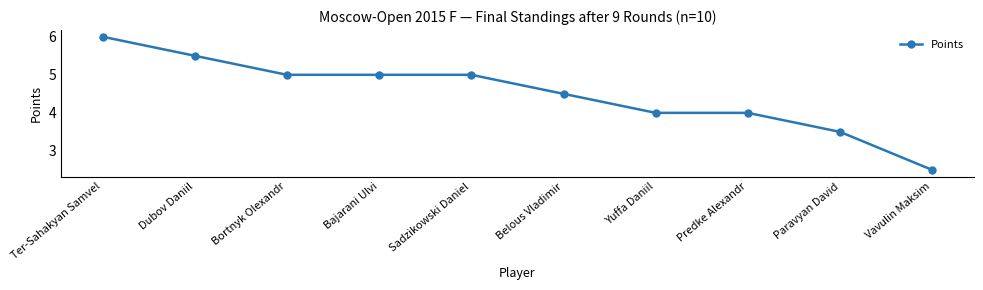

What is the difference between the maximum and minimum values?

3.5